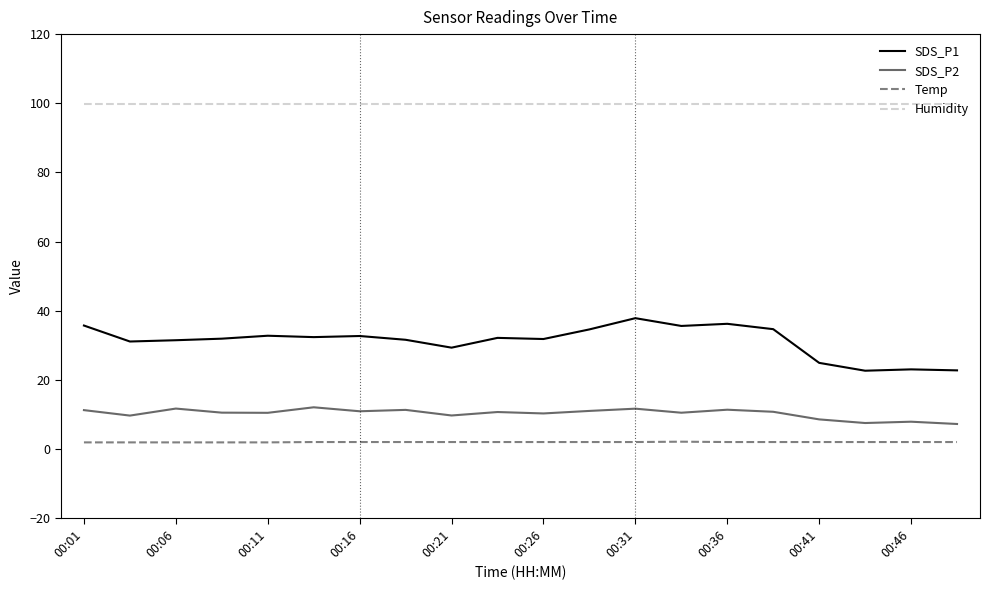

Which series has the largest range (max minus min)?

SDS_P1